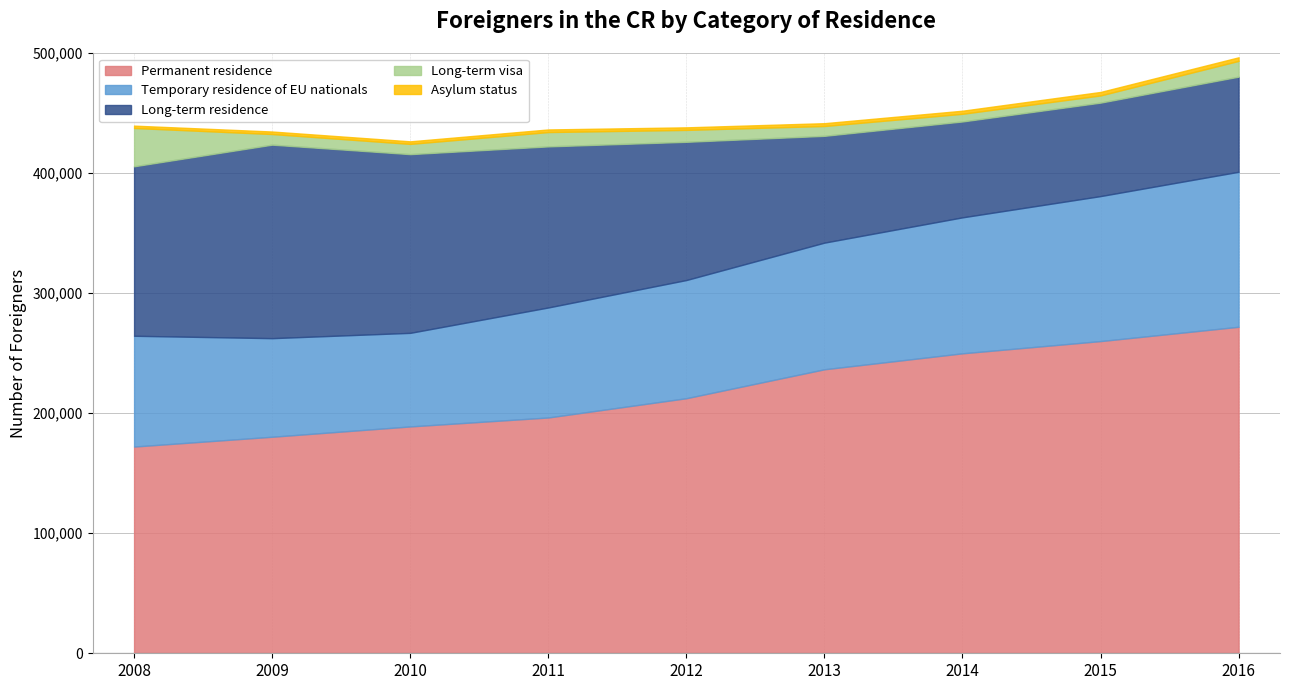

True or false: Long-term residence has a value of 115126 at 2012.

True